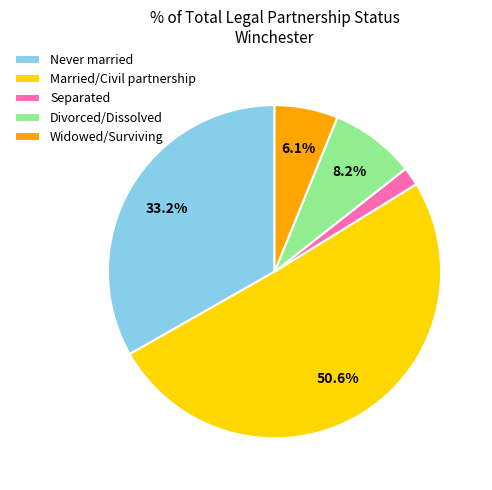

How many segments does this pie chart have?

5